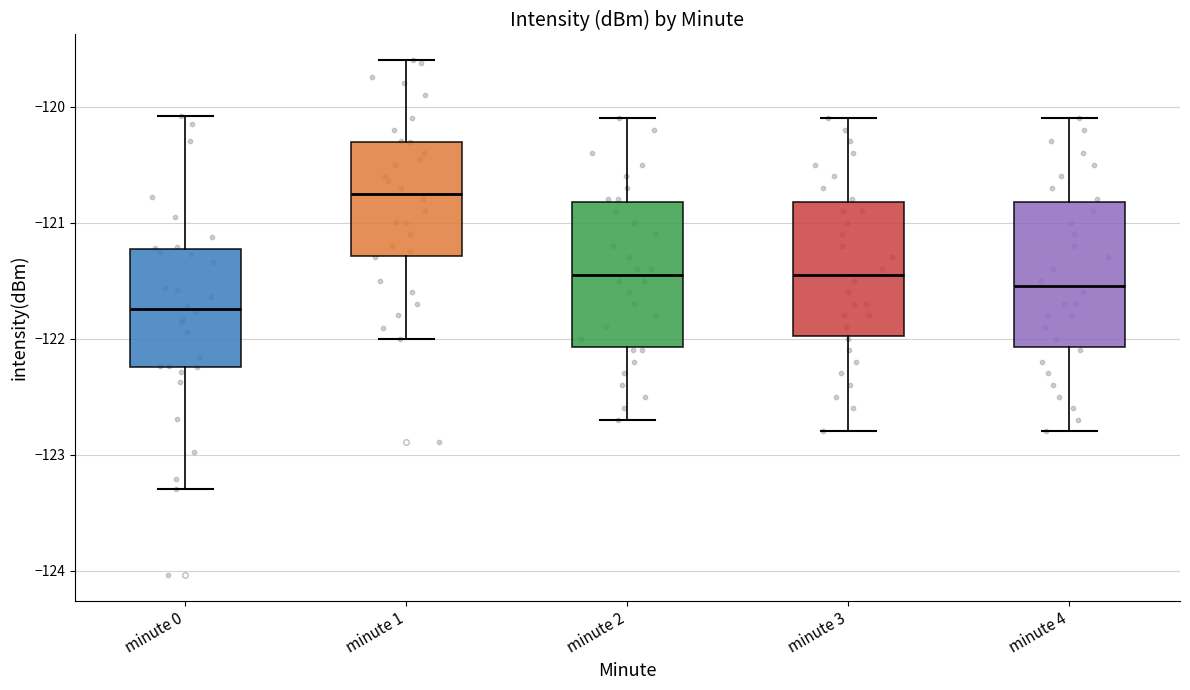

Which box's median line is the highest?

minute 1